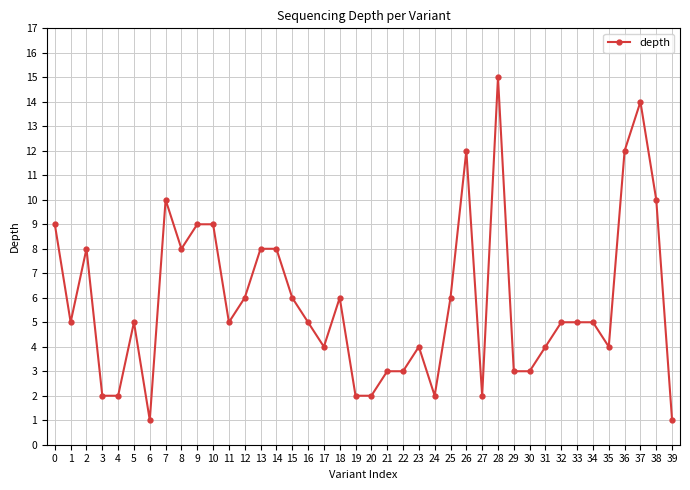

Reading left to right, extract all data points from this chart.

9	5	8	2	2	5	1	10	8	9	9	5	6	8	8	6	5	4	6	2	2	3	3	4	2	6	12	2	15	3	3	4	5	5	5	4	12	14	10	1